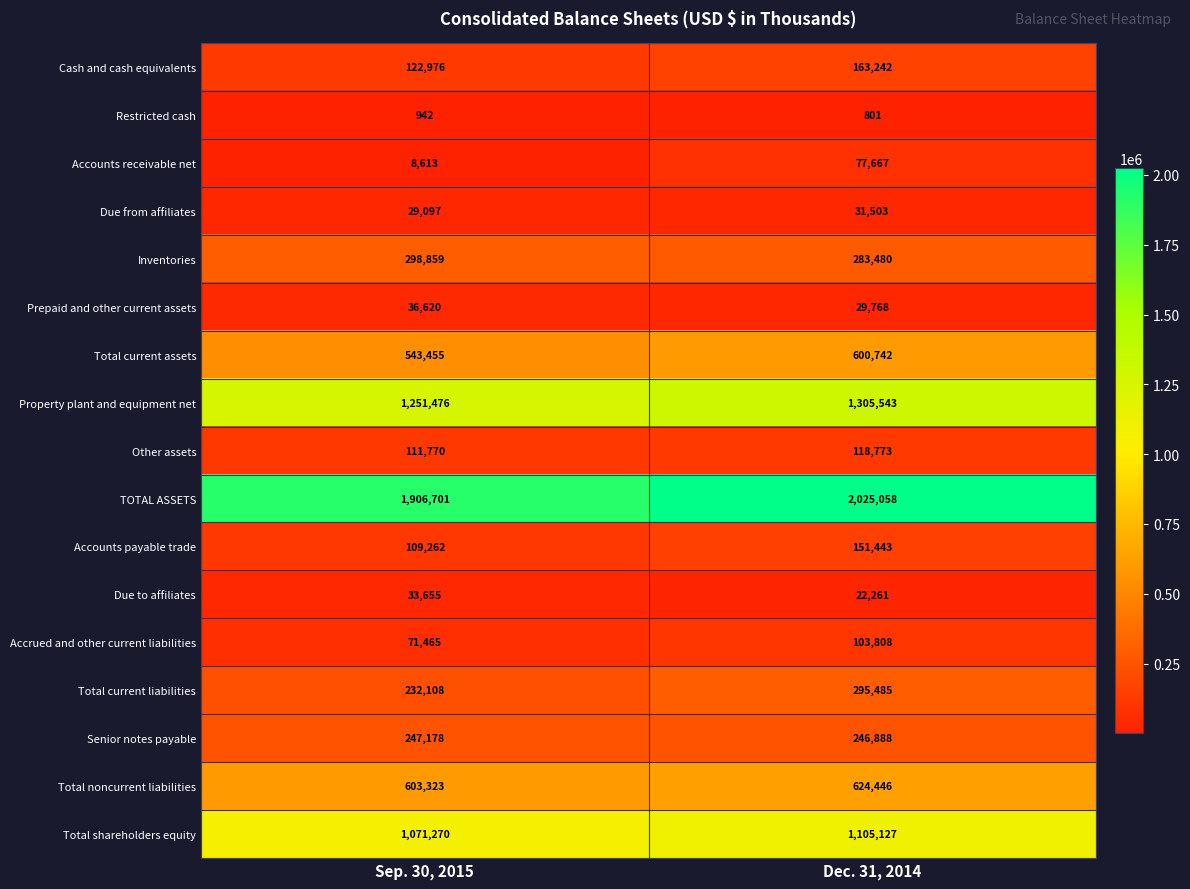

Count the number of categories in the chart.

2